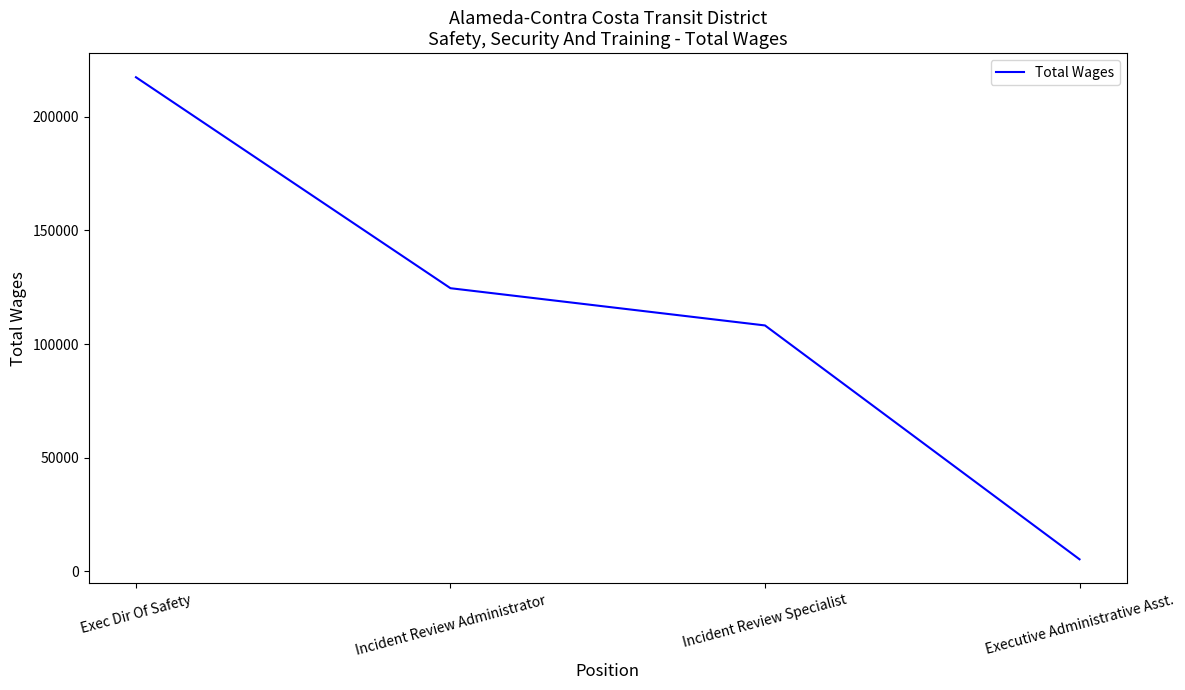

What is the change in value from Exec Dir Of Safety to Incident Review Specialist?

-109195